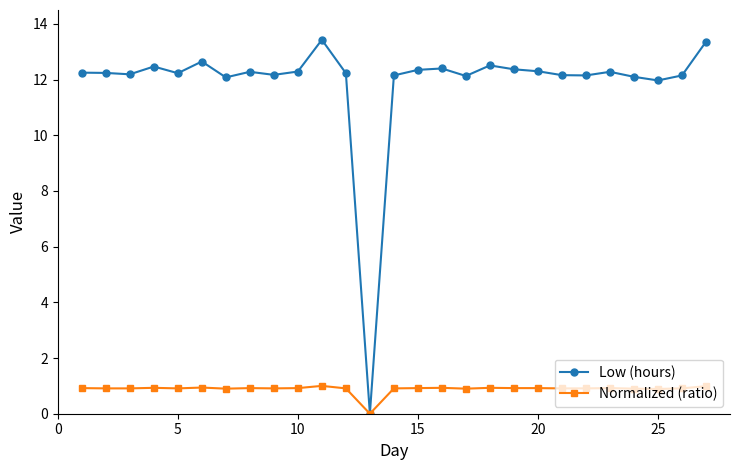

Which series has the largest total across all categories?

Low (hours)